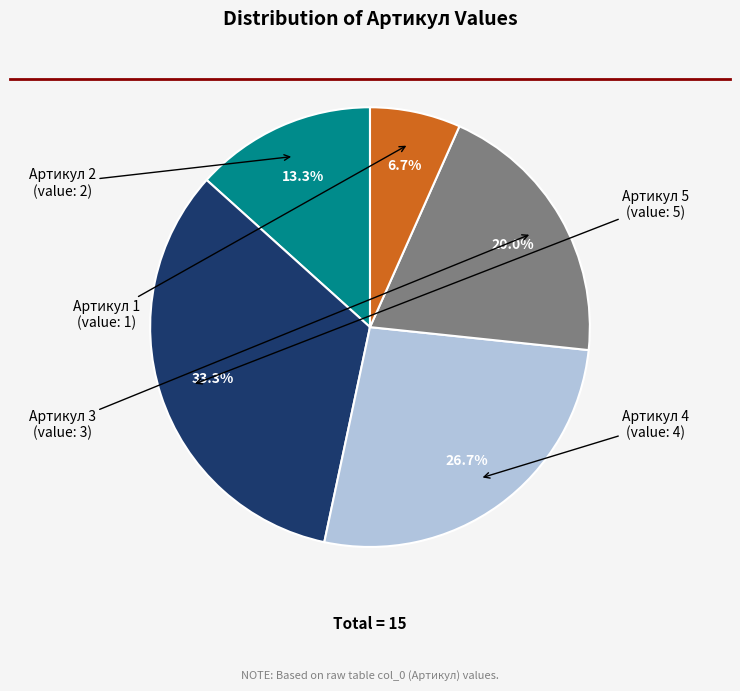

To the nearest percent, what is the difference between the largest and smallest slice percentages?

27%